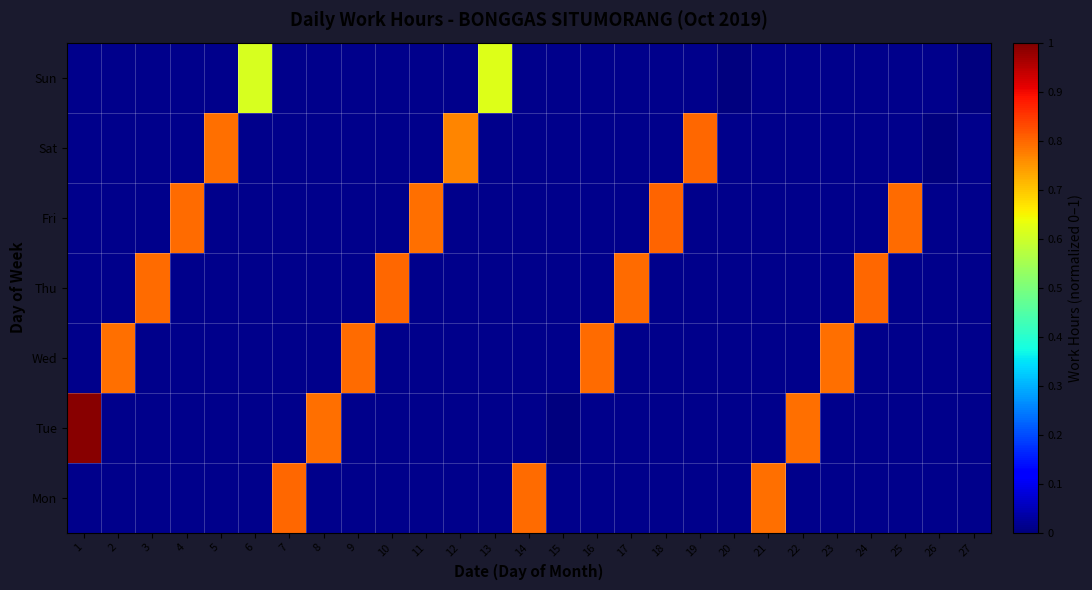

At which label does Mon reach its minimum?

1